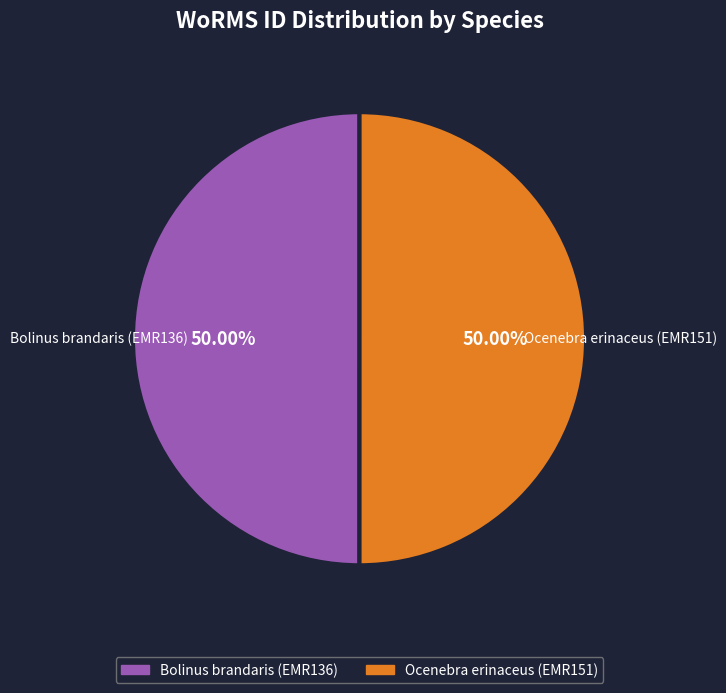

Do Bolinus brandaris (EMR136) and Ocenebra erinaceus (EMR151) together represent more than half of the pie?

Yes